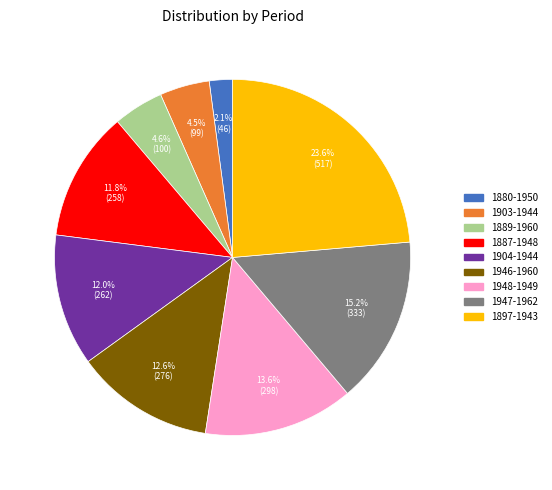

What is the smallest slice in the pie chart?

1880-1950